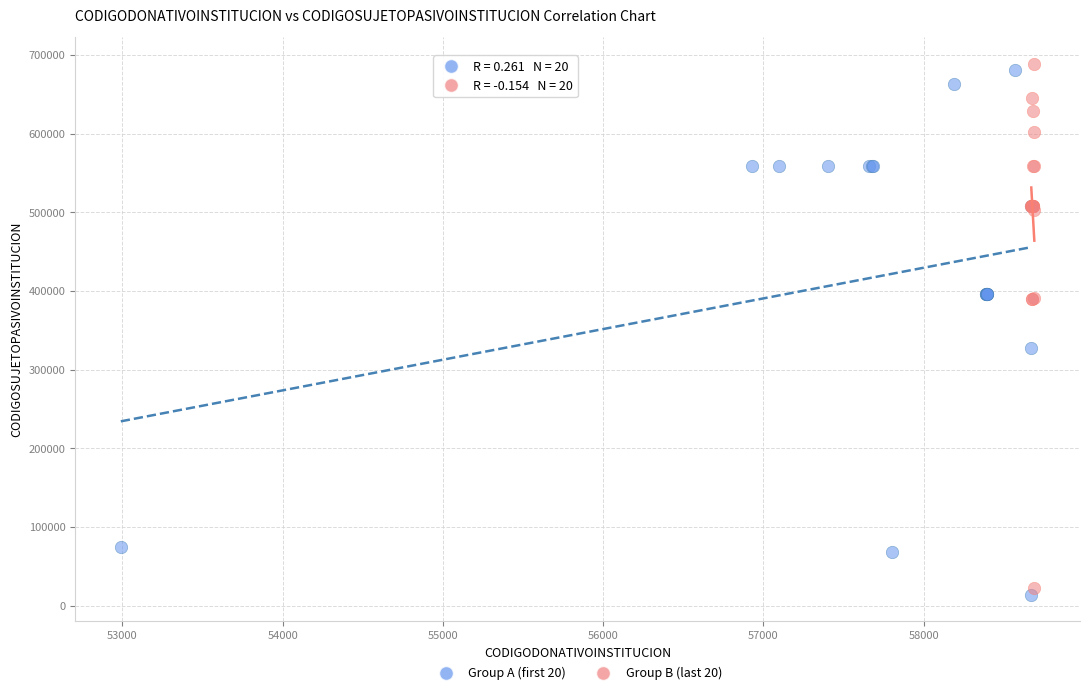

What are all the series names shown in the legend?

Group A (first 20), Group B (last 20)